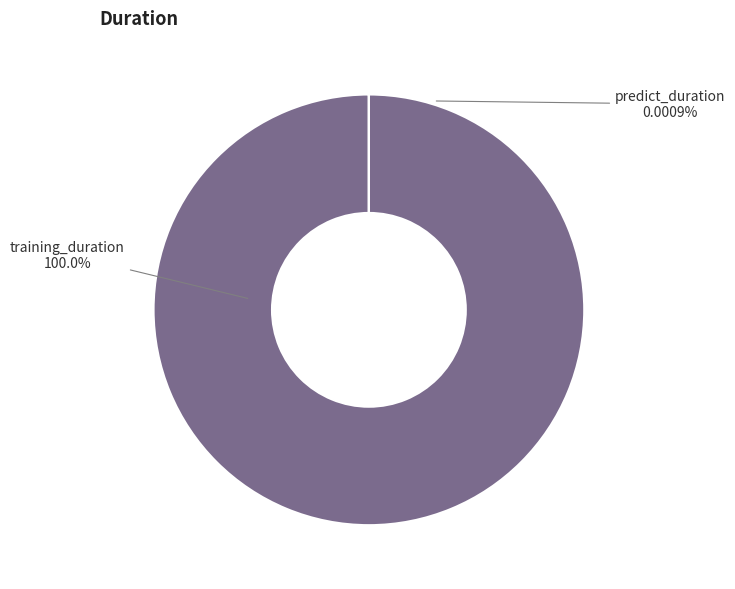

Does any single category account for the majority?

Yes